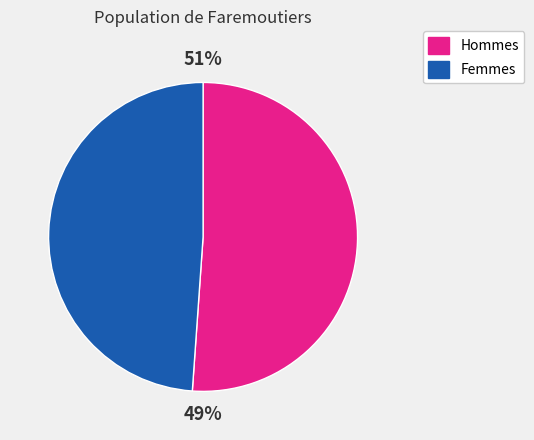

Between 2 and 1, which is larger?

2